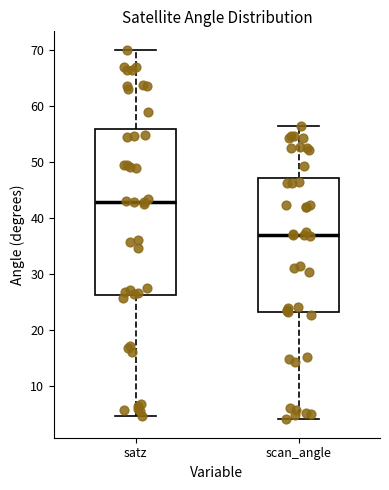

Comparing the boxes themselves (not the whiskers), which one is the tallest?

satz